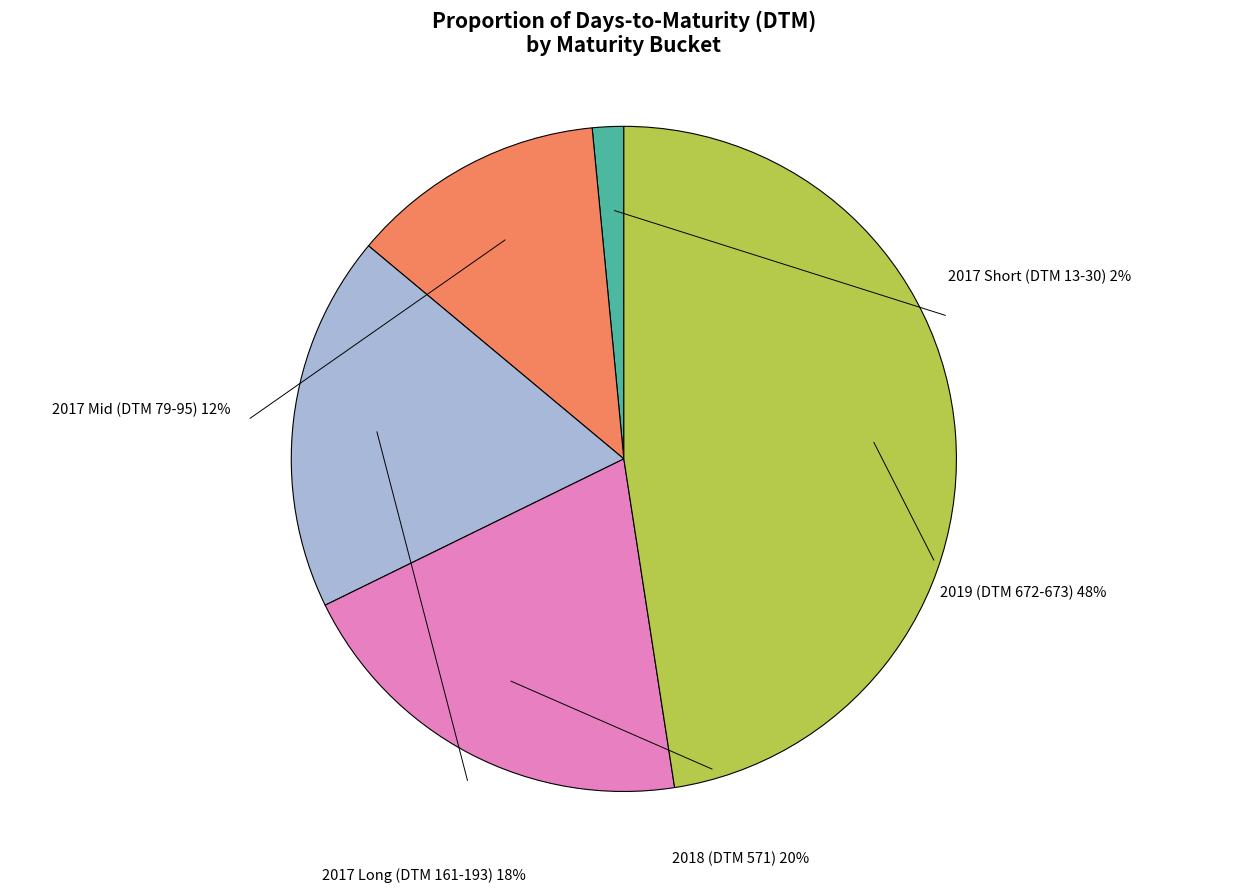

Does any single category account for the majority?

No